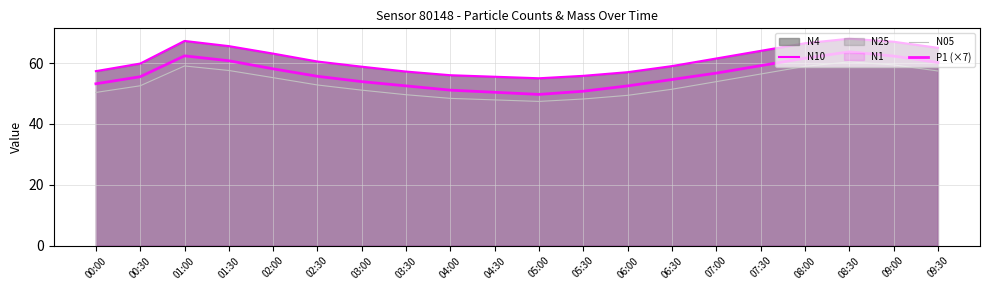

At which category is the sum across all series the highest?

08:30